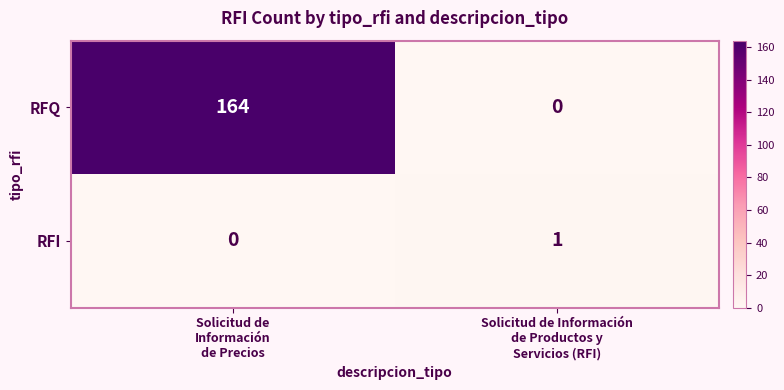

Reading left to right, extract all data points from this chart.

RFQ: 164	0
RFI: 0	1